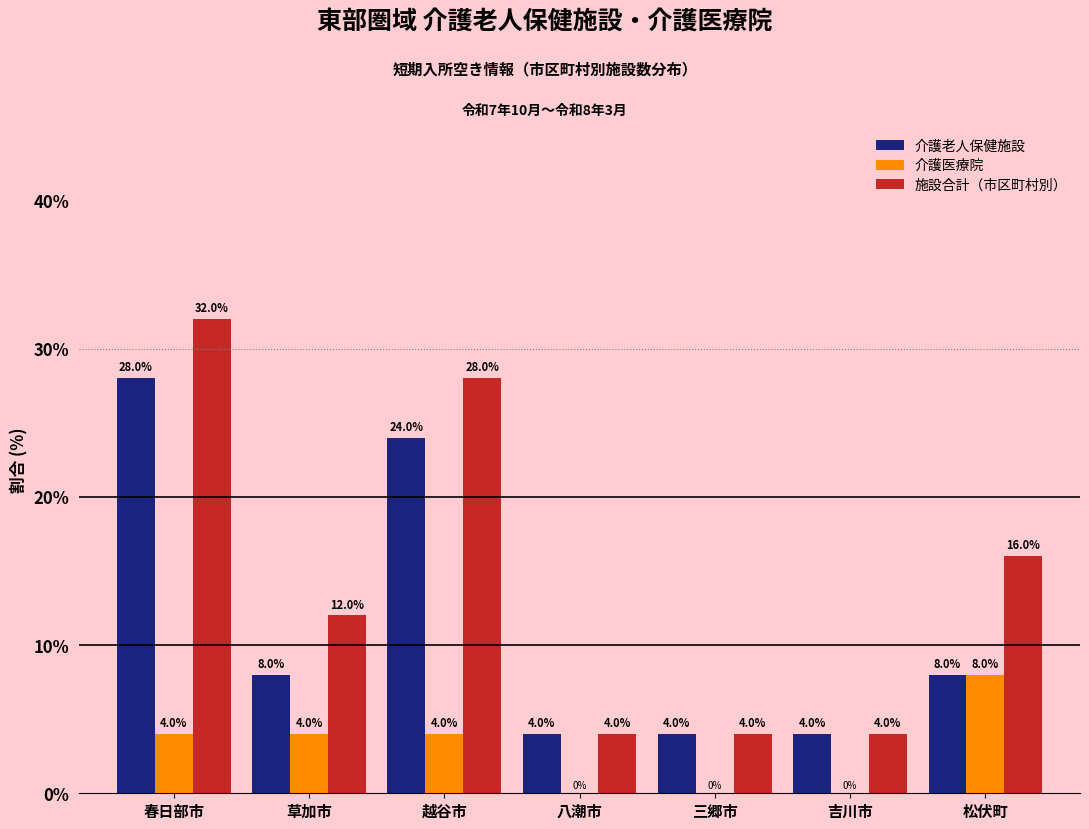

Reading left to right, list all the values displayed in this chart.

介護老人保健施設: 春日部市=28.0	草加市=8.0	越谷市=24.0	八潮市=4.0	三郷市=4.0	吉川市=4.0	松伏町=8.0
介護医療院: 春日部市=4.0	草加市=4.0	越谷市=4.0	八潮市=0.0	三郷市=0.0	吉川市=0.0	松伏町=8.0
施設合計（市区町村別）: 春日部市=32.0	草加市=12.0	越谷市=28.0	八潮市=4.0	三郷市=4.0	吉川市=4.0	松伏町=16.0